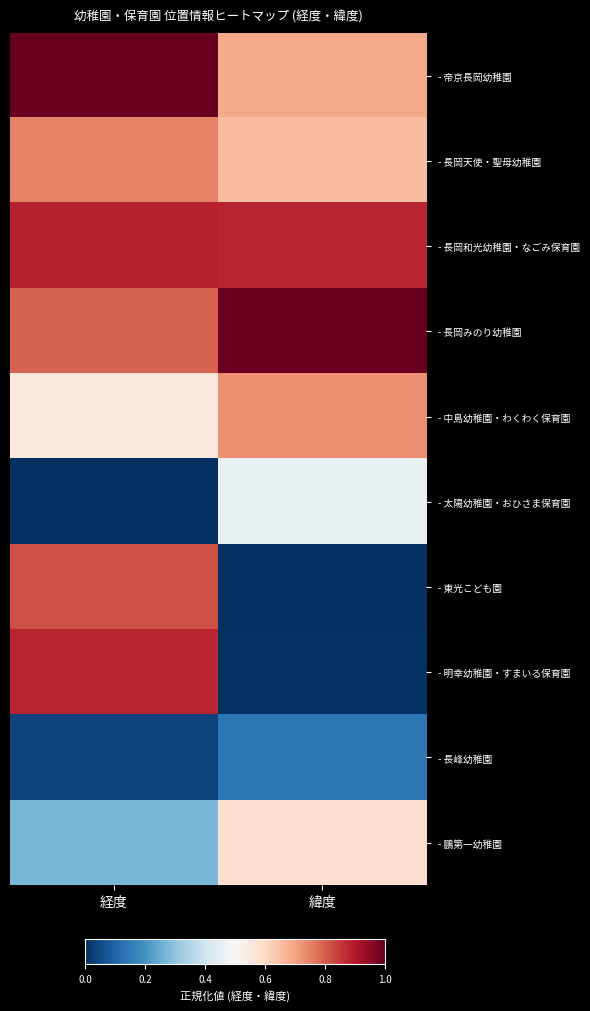

Which series changed the most between 経度 and 緯度?

- 明幸幼稚園・すまいる保育園